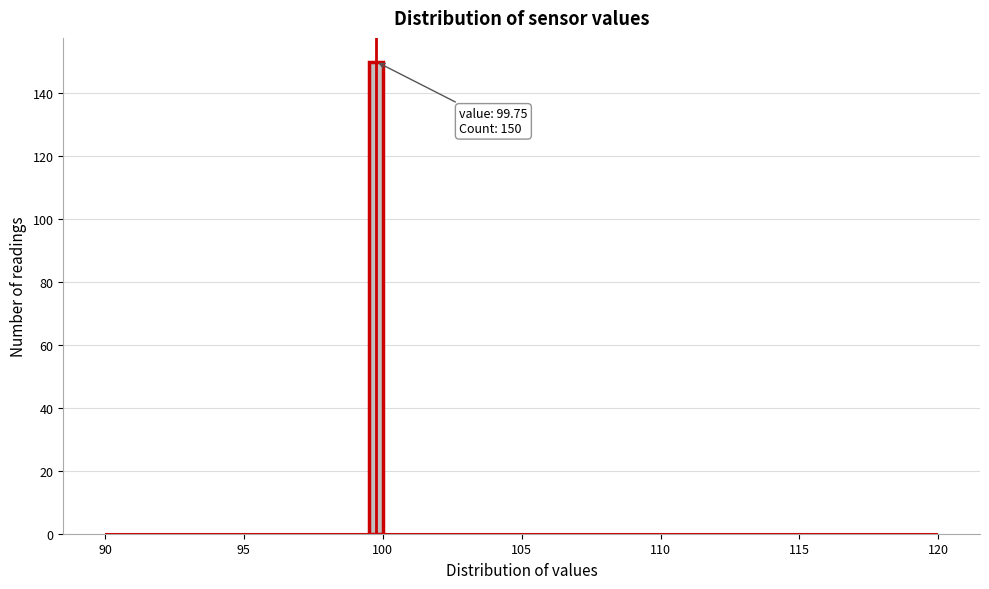

Read against the x-axis, roughly where is the centre of the tallest bar?

100.0